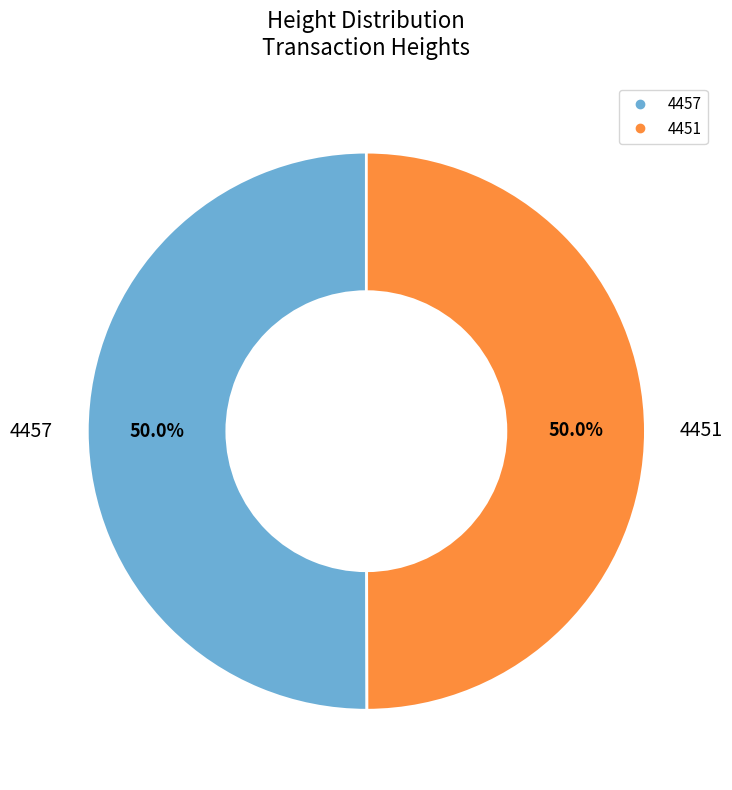

What is the ratio of the value at 4457 to the value at 4451?

1.0